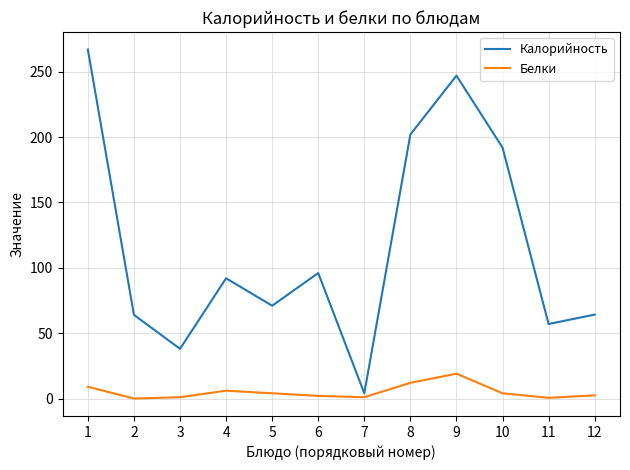

Rank the series by their maximum value, from highest to lowest.

Калорийность, Белки